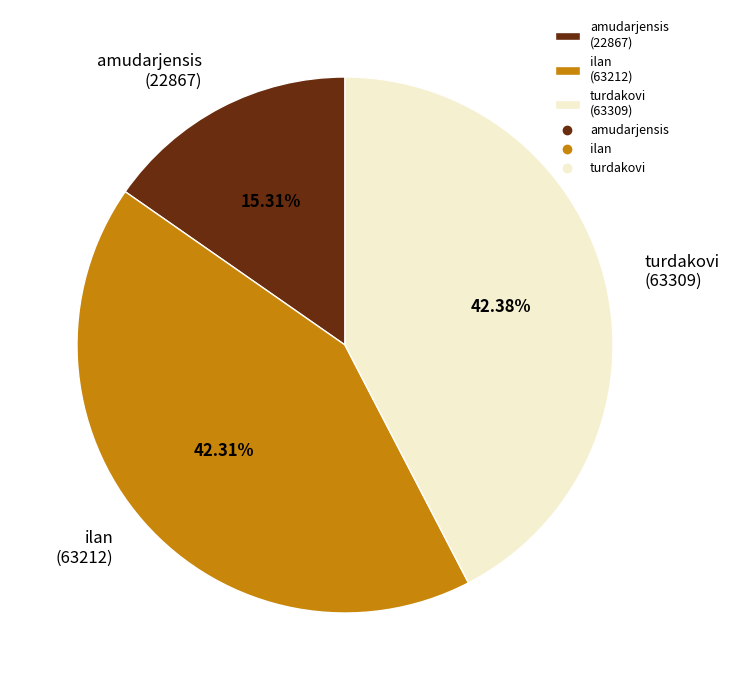

True or false: ilan accounts for 42% of the total.

True